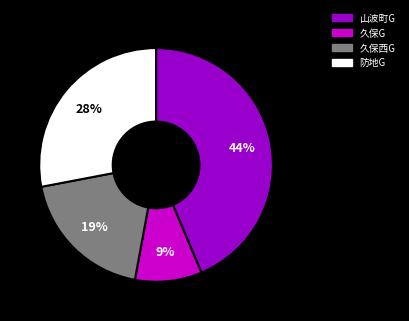

Is there a majority slice in this chart?

No